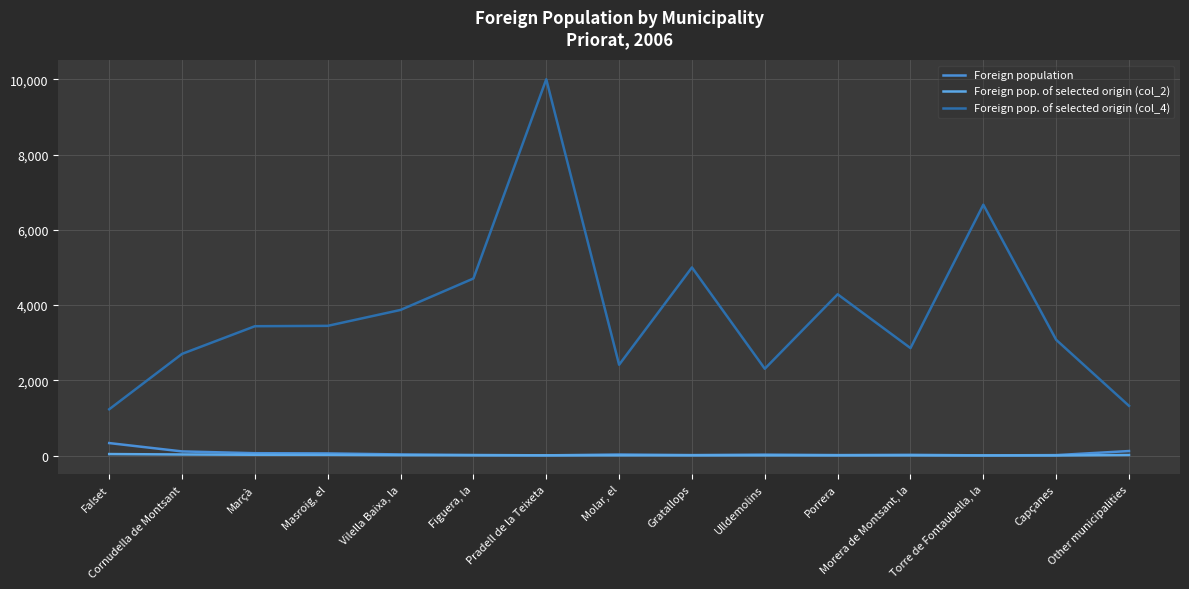

At which label is Foreign population closest to 169?

Other municipalities